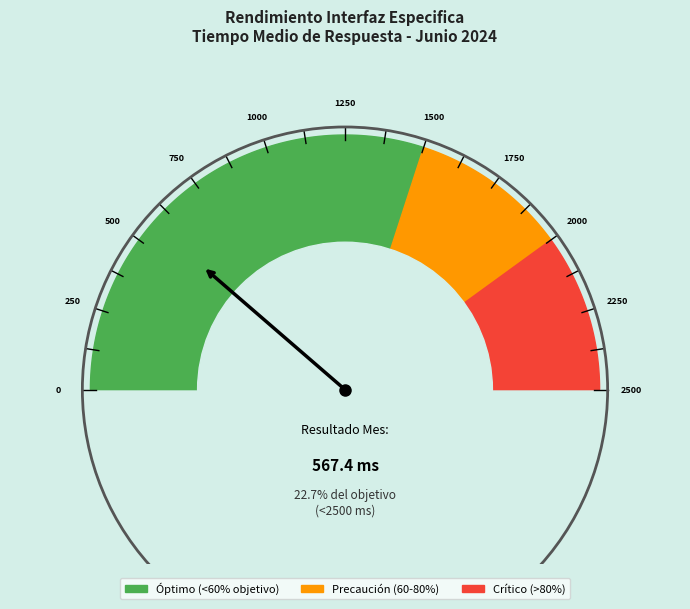

Is there a majority slice in this chart?

No